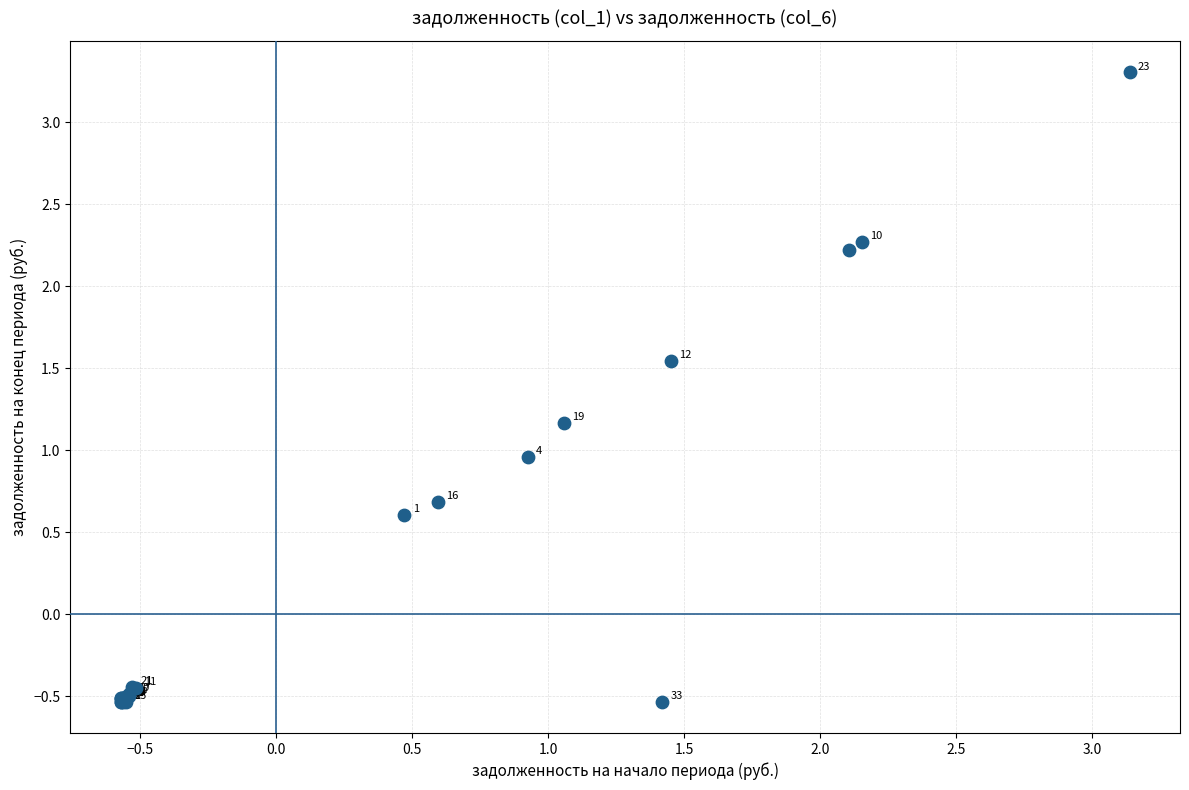

What Y value in the scatter plot is closest to 1?

1.0